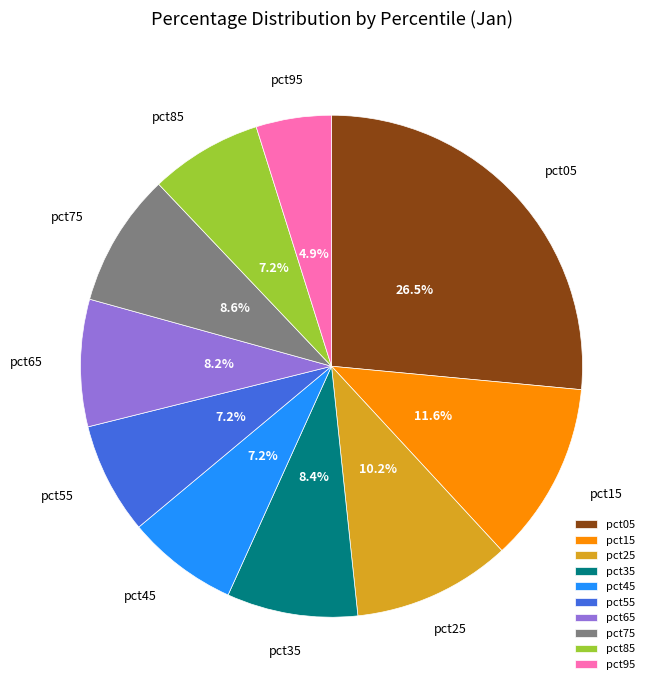

To the nearest percent, what is the average slice percentage?

10%